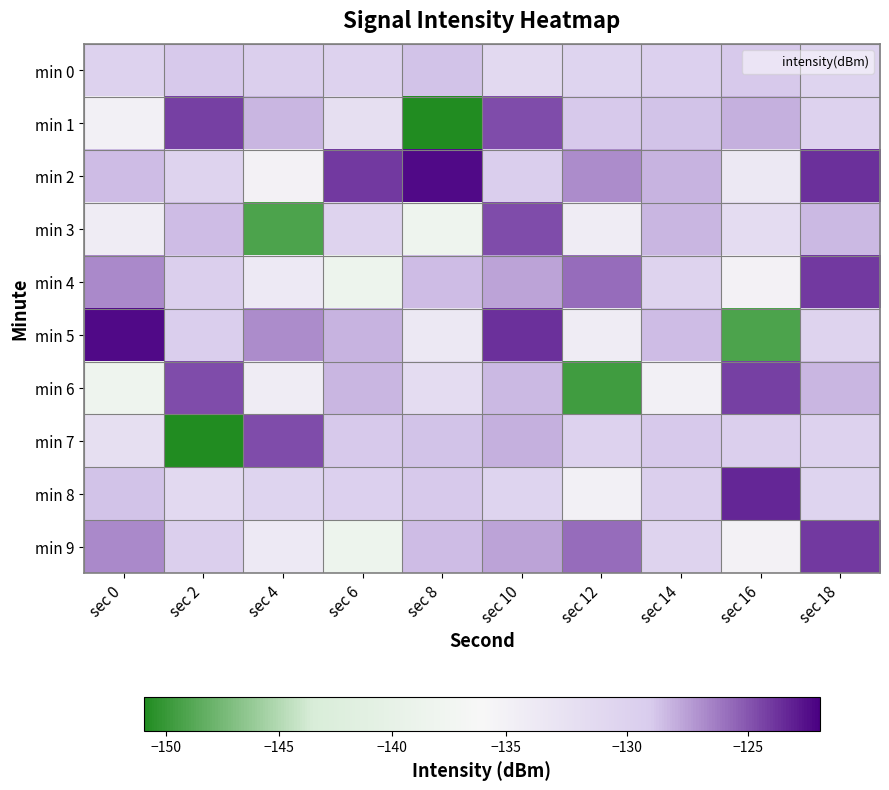

Reading left to right, extract all data points from this chart.

min 0: sec 0=-130.1	sec 2=-128.9	sec 4=-129.6	sec 6=-130.1	sec 8=-128.7	sec 10=-131.2	sec 12=-130.4	sec 14=-129.8	sec 16=-128.9	sec 18=-130.3
min 1: sec 0=-134.9	sec 2=-124.3	sec 4=-128.3	sec 6=-132.1	sec 8=-150.9	sec 10=-124.7	sec 12=-128.9	sec 14=-128.7	sec 16=-128.1	sec 18=-130.1
min 2: sec 0=-128.5	sec 2=-130.2	sec 4=-135.1	sec 6=-124.0	sec 8=-122.3	sec 10=-129.5	sec 12=-126.9	sec 14=-128.2	sec 16=-133.5	sec 18=-123.7
min 3: sec 0=-134.2	sec 2=-128.5	sec 4=-149.1	sec 6=-130.3	sec 8=-138.0	sec 10=-124.7	sec 12=-134.3	sec 14=-128.3	sec 16=-131.7	sec 18=-128.4
min 4: sec 0=-126.7	sec 2=-129.6	sec 4=-133.7	sec 6=-138.3	sec 8=-128.5	sec 10=-127.6	sec 12=-125.8	sec 14=-130.2	sec 16=-135.1	sec 18=-124.0
min 5: sec 0=-122.3	sec 2=-129.5	sec 4=-126.9	sec 6=-128.2	sec 8=-133.5	sec 10=-123.7	sec 12=-134.2	sec 14=-128.5	sec 16=-149.1	sec 18=-130.3
min 6: sec 0=-138.0	sec 2=-124.7	sec 4=-134.3	sec 6=-128.3	sec 8=-131.7	sec 10=-128.4	sec 12=-149.7	sec 14=-134.9	sec 16=-124.3	sec 18=-128.3
min 7: sec 0=-132.1	sec 2=-150.9	sec 4=-124.7	sec 6=-128.9	sec 8=-128.7	sec 10=-128.1	sec 12=-130.1	sec 14=-128.9	sec 16=-129.6	sec 18=-130.1
min 8: sec 0=-128.7	sec 2=-131.2	sec 4=-130.4	sec 6=-129.8	sec 8=-128.9	sec 10=-130.3	sec 12=-135.0	sec 14=-129.6	sec 16=-123.3	sec 18=-130.3
min 9: sec 0=-126.7	sec 2=-129.6	sec 4=-133.7	sec 6=-138.3	sec 8=-128.5	sec 10=-127.6	sec 12=-125.8	sec 14=-130.2	sec 16=-135.1	sec 18=-124.0